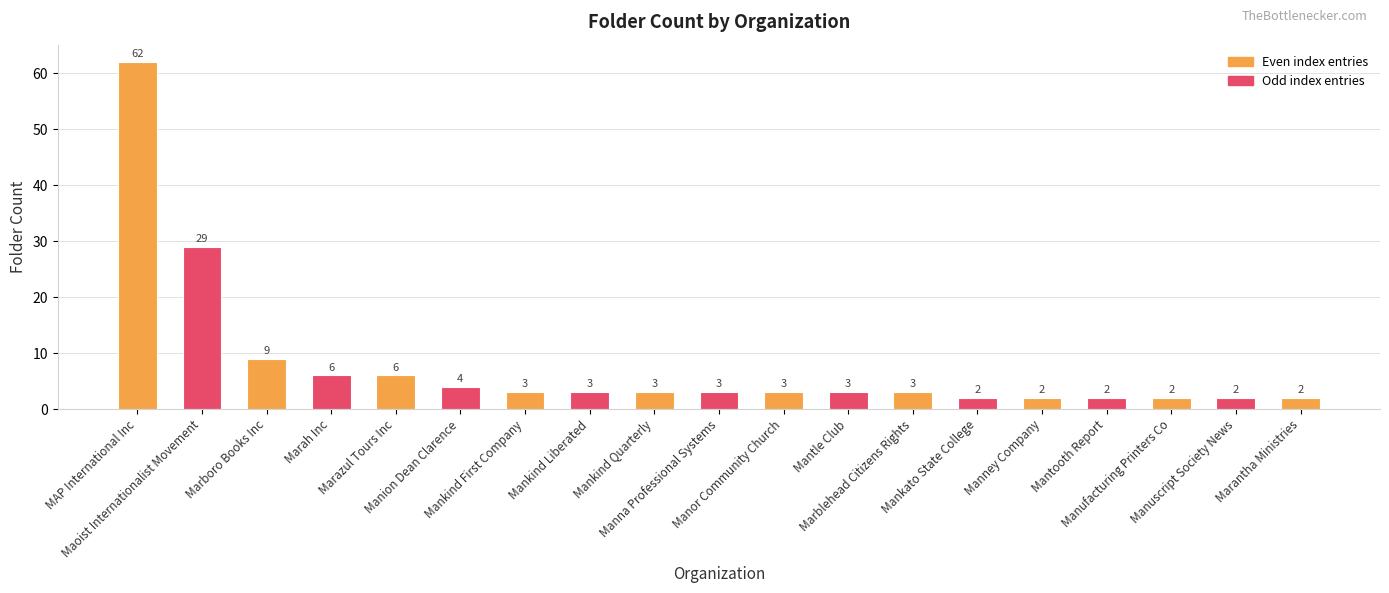

Which category has the highest value across all series?

MAP International Inc